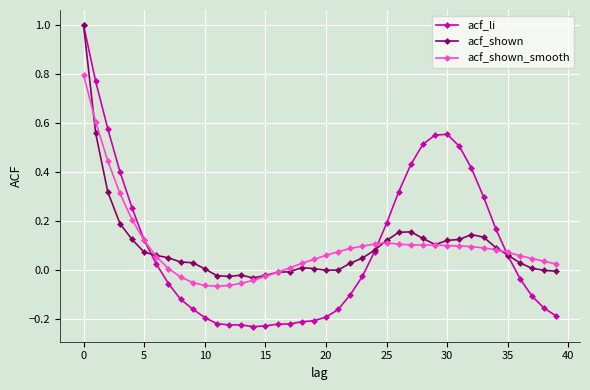

What is the maximum value shown in the chart?

1.0